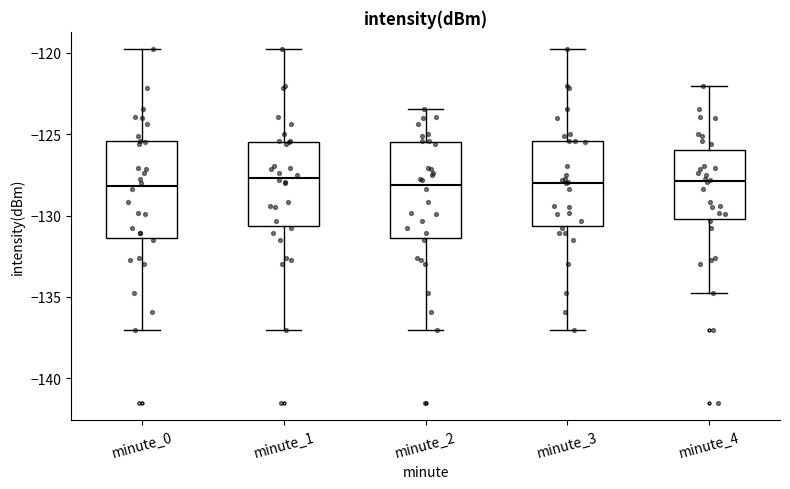

Reading left to right, transcribe this box plot: for each box, give where its median line is, the range the box spans, and where its two whiskers end, as read against the y-axis. The values are not printed on the chart, so give them approximately, as read against the axis.

minute_0: median -128.0, box -131.5 to -125.5, whiskers -137.0 to -120.0
minute_1: median -127.5, box -130.5 to -125.5, whiskers -137.0 to -120.0
minute_2: median -128.0, box -131.5 to -125.5, whiskers -137.0 to -123.5
minute_3: median -128.0, box -130.5 to -125.5, whiskers -137.0 to -120.0
minute_4: median -128.0, box -130.0 to -126.0, whiskers -134.5 to -122.0